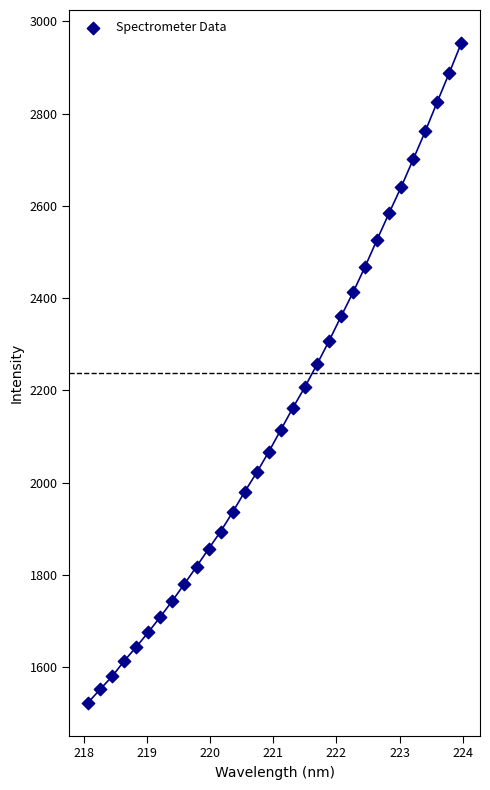

What is the range of X values (max minus min)?

5.9